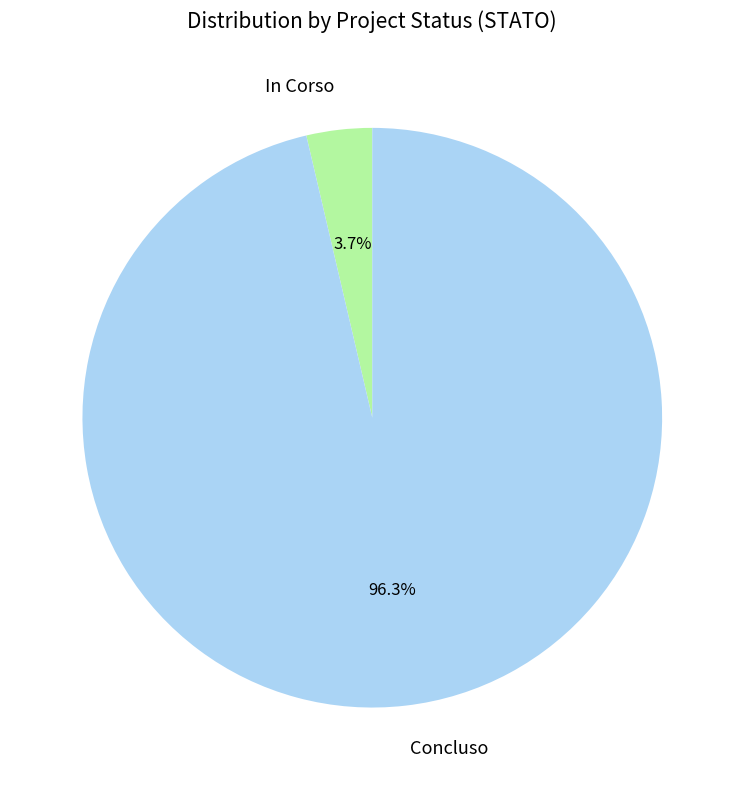

What is the total percentage of In Corso and Concluso?

100.0%